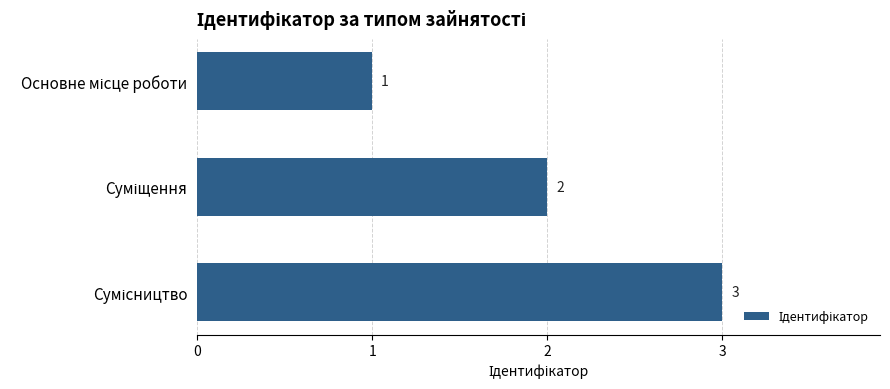

What is the maximum value shown in the chart?

3